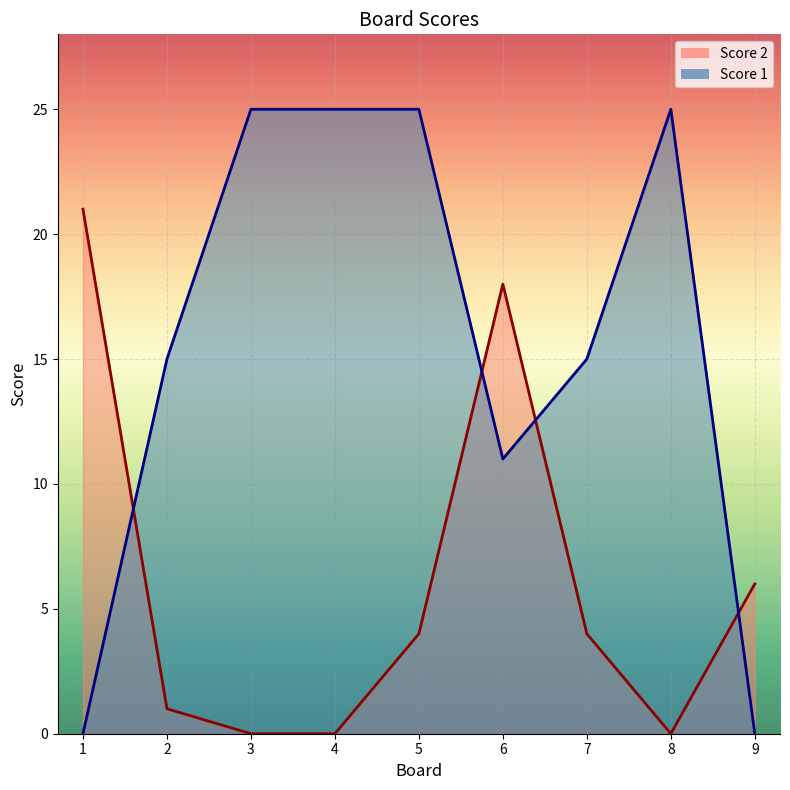

At which label does Score 2 reach its minimum?

3